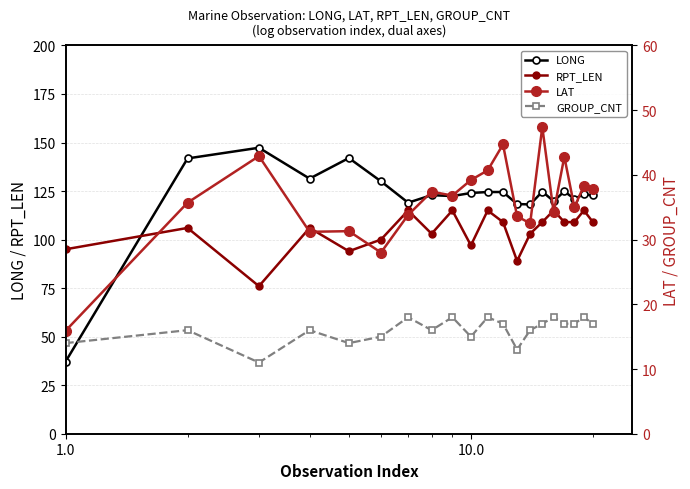

What is the highest value of the LONG series?

147.3